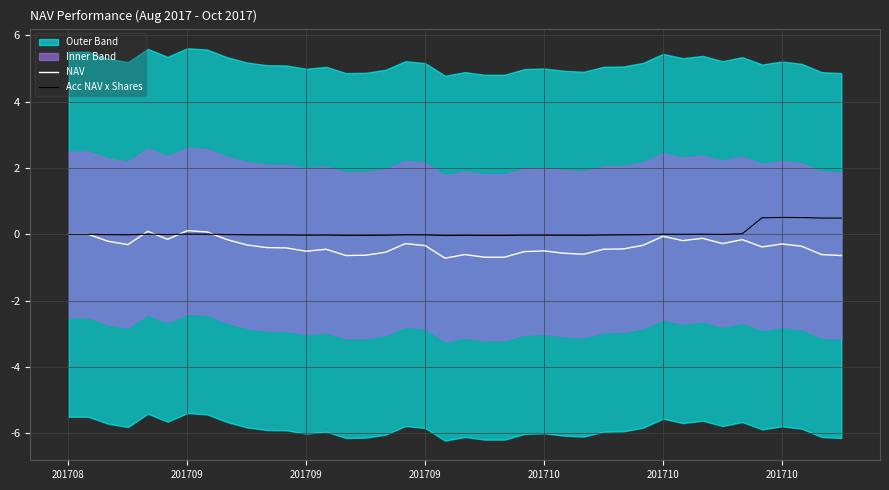

True or false: NAV has more than 1 points higher than both neighbors.

True